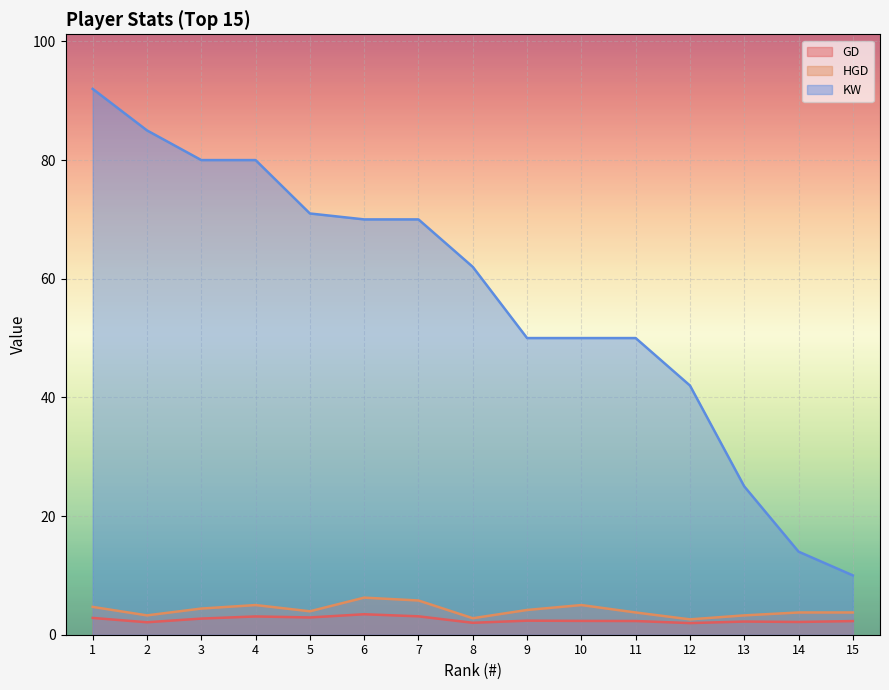

The HGD series shows 6.2 at 6. True or false?

True